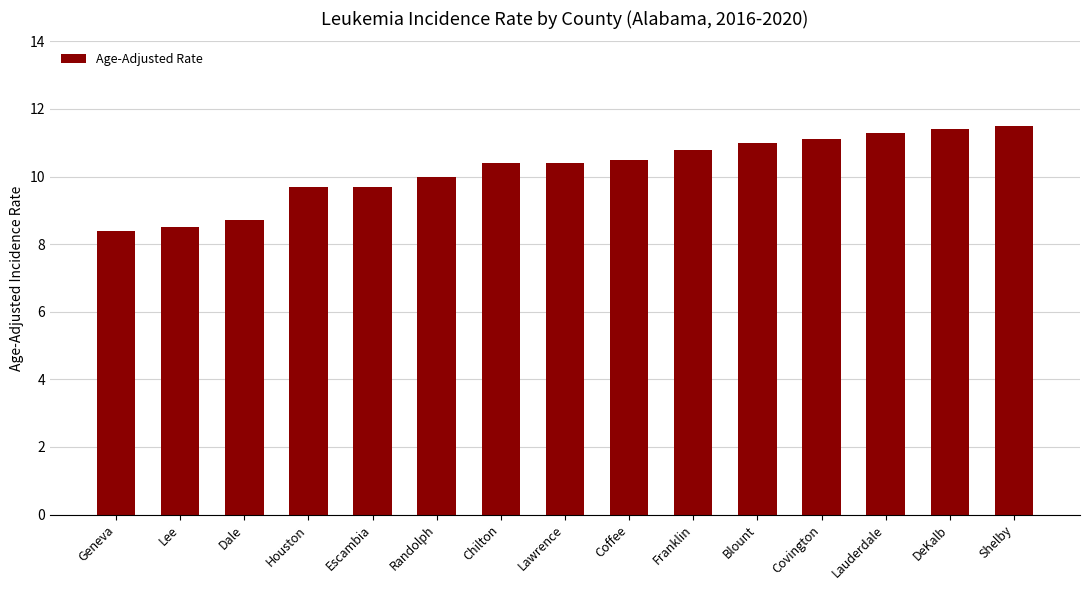

What is the sum of all values?

153.4